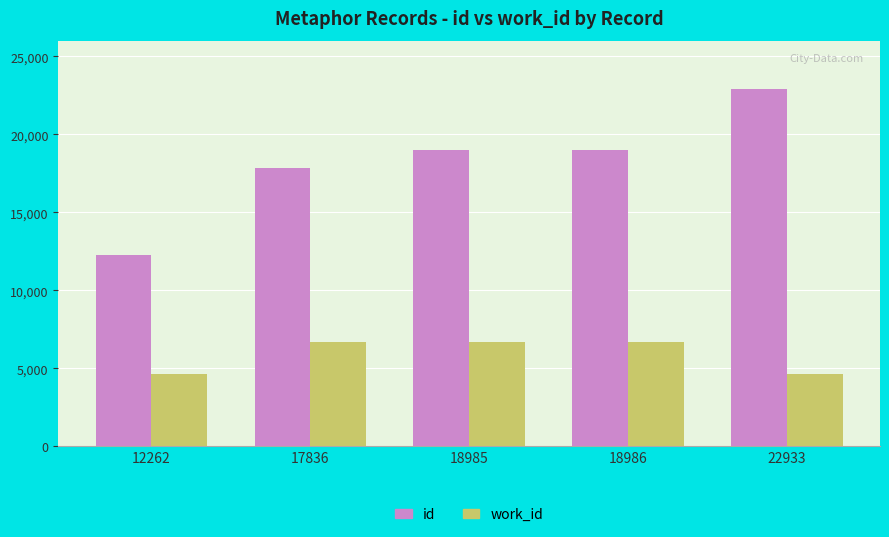

True or false: work_id has a value of 6708 at 18985.

True